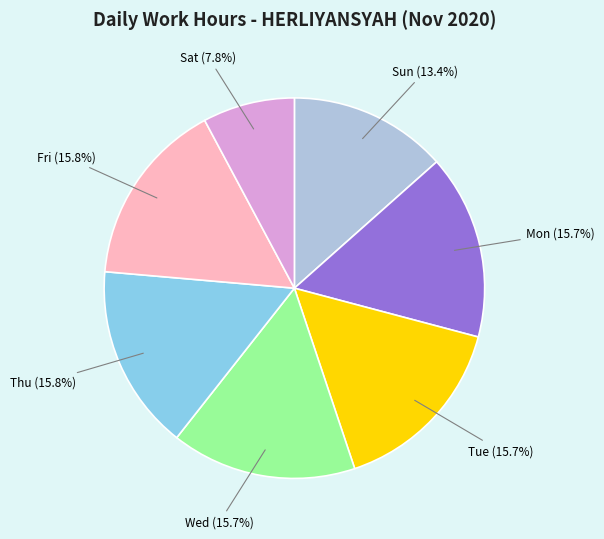

To the nearest percent, what is the difference between the largest and smallest slice percentages?

8%